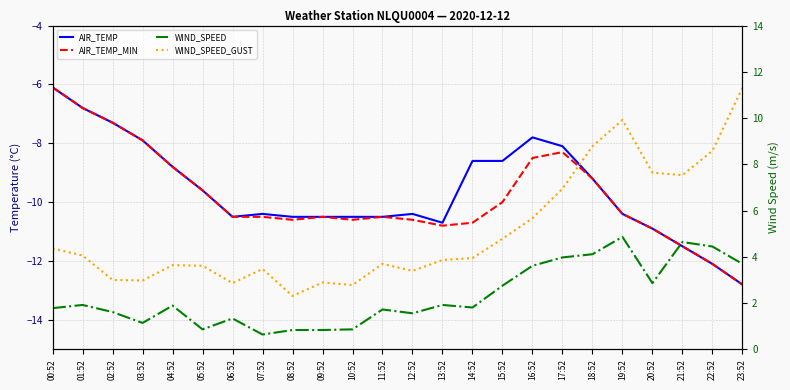

Is this an area chart (filled region under the line)?

No